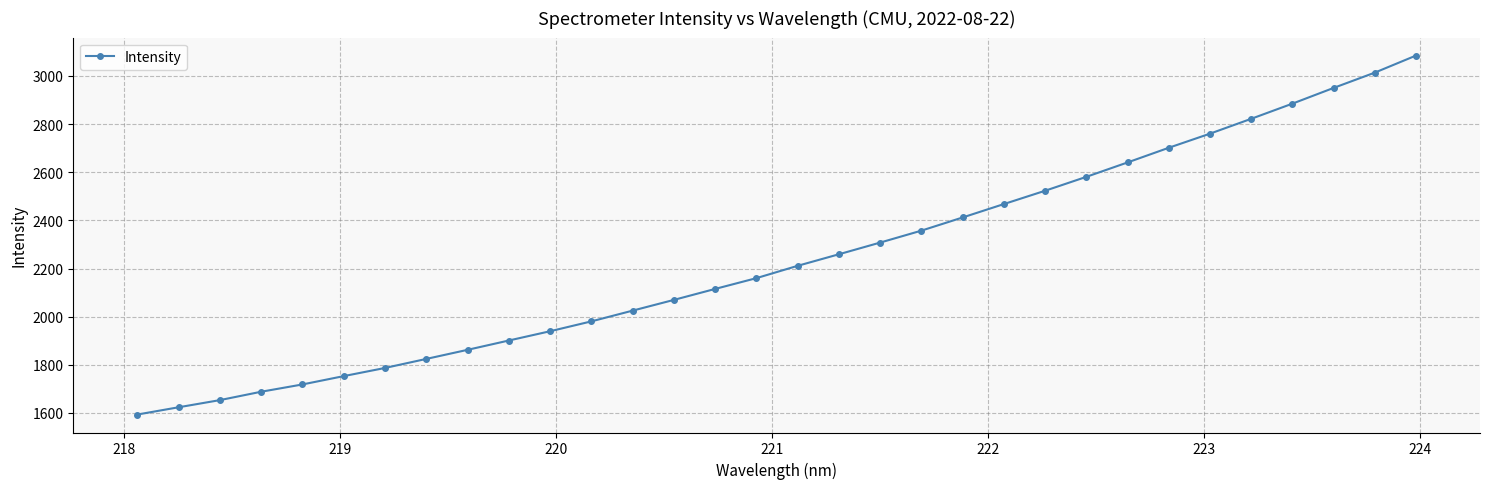

What is the minimum value shown in the chart?

1593.4